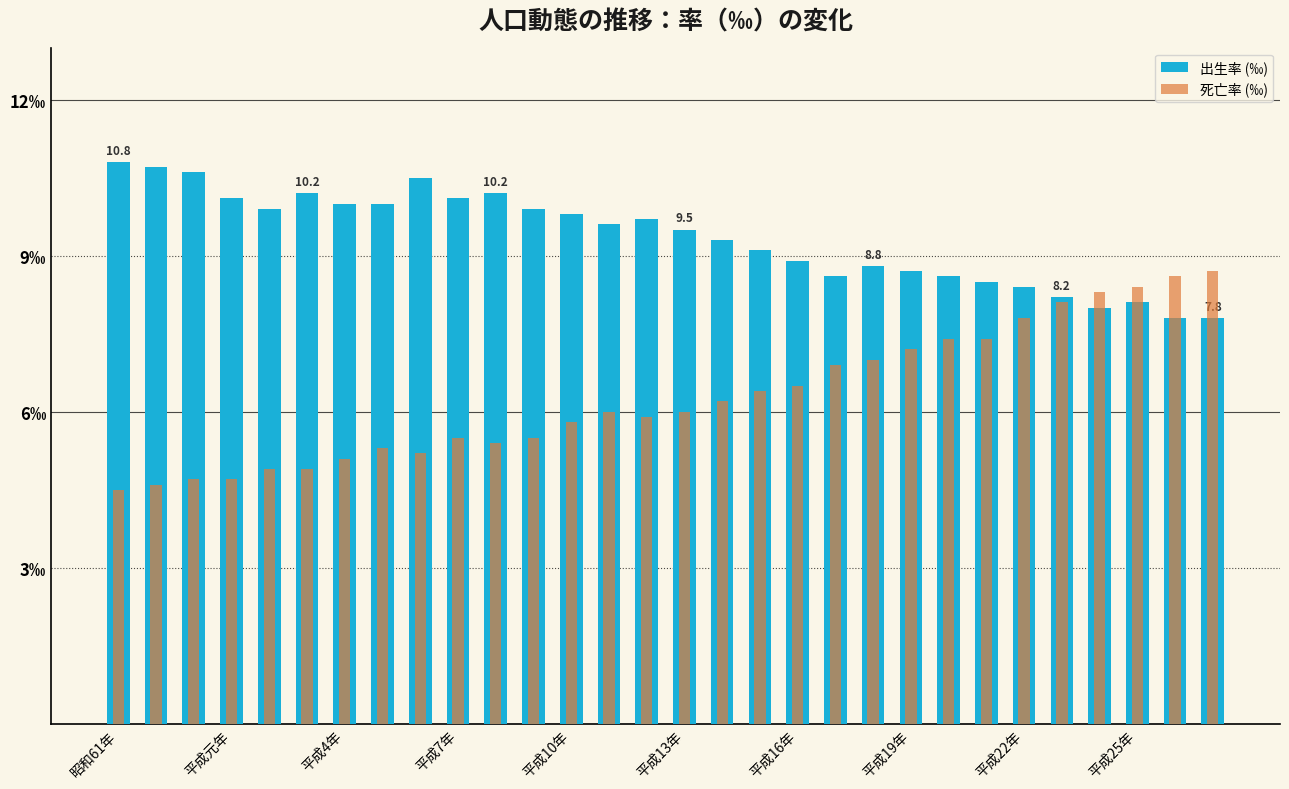

Between 平成7年 and 平成元年, which is larger?

平成元年